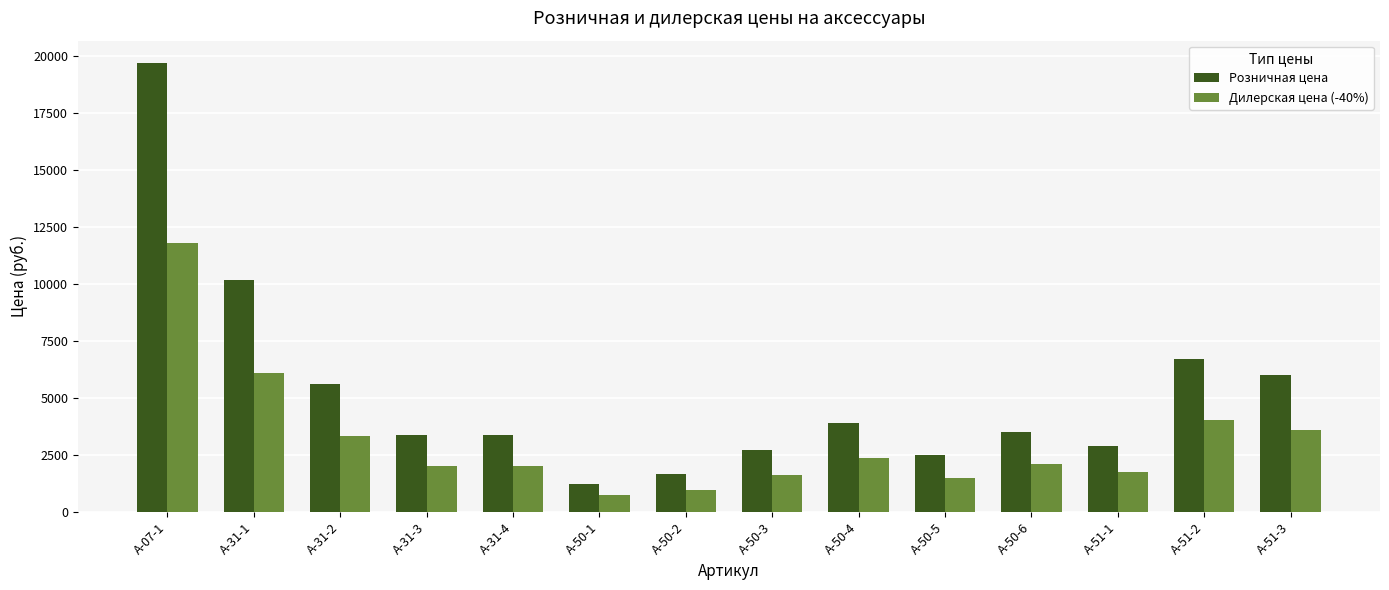

What are all the series names shown in the legend?

Розничная цена, Дилерская цена (-40%)